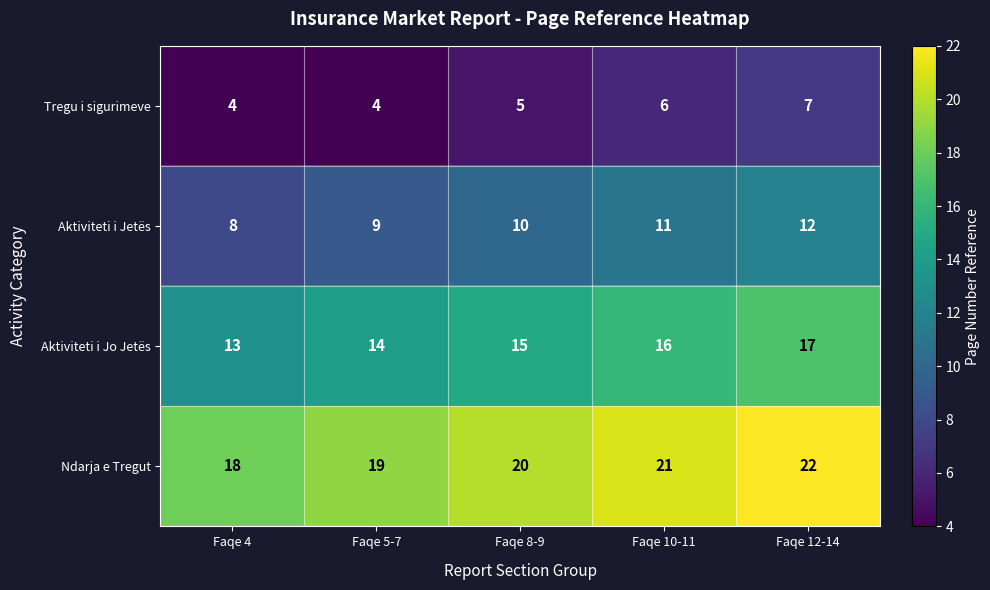

What is the minimum value shown in the chart?

4